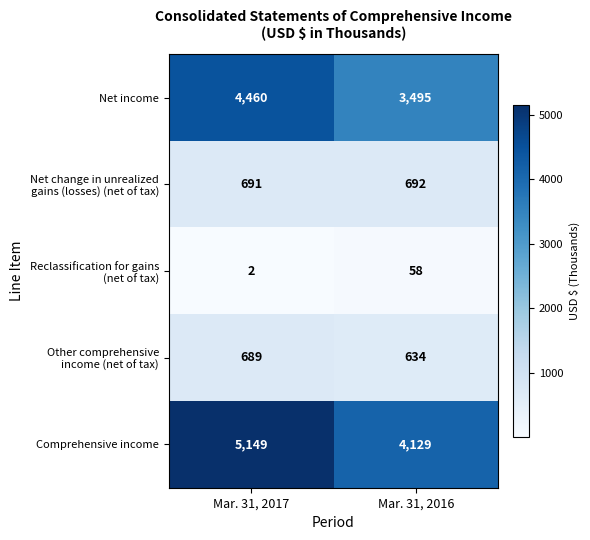

What is the difference between the highest and lowest values at Mar. 31, 2016?

4071